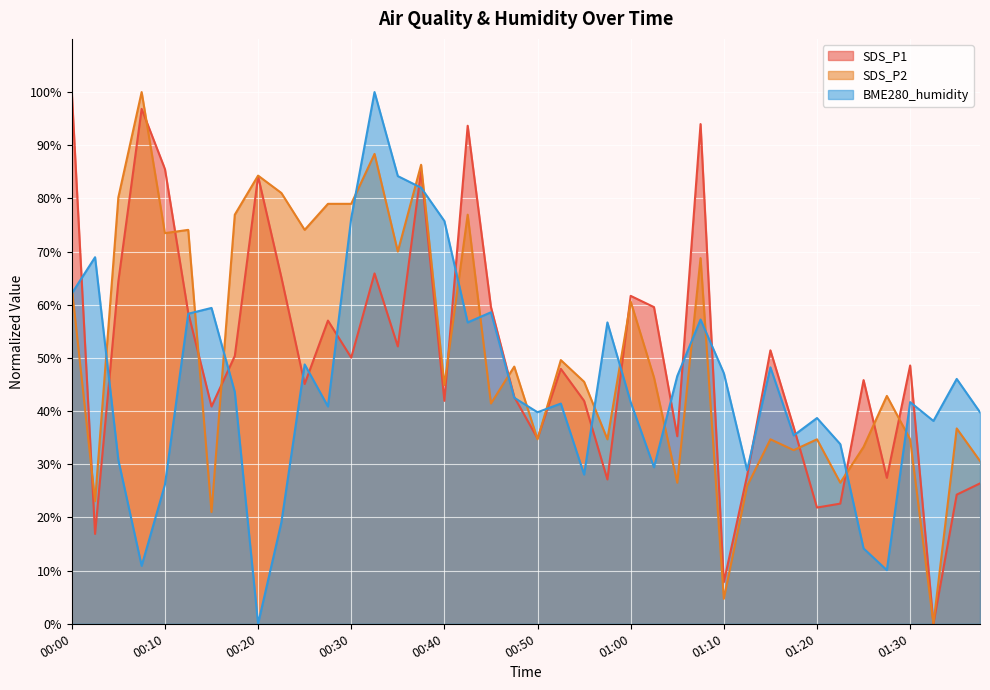

Rank the categories by SDS_P1 value from lowest to highest.

01:32, 01:10, 00:03, 01:20, 01:22, 01:35, 01:37, 00:58, 01:27, 01:12, 00:50, 01:05, 01:18, 00:15, 00:40, 00:55, 00:48, 00:25, 01:25, 00:53, 01:30, 00:30, 00:18, 01:15, 00:35, 00:28, 00:13, 00:45, 01:02, 01:00, 00:05, 00:23, 00:33, 00:20, 00:38, 00:10, 00:43, 01:07, 00:08, 00:00